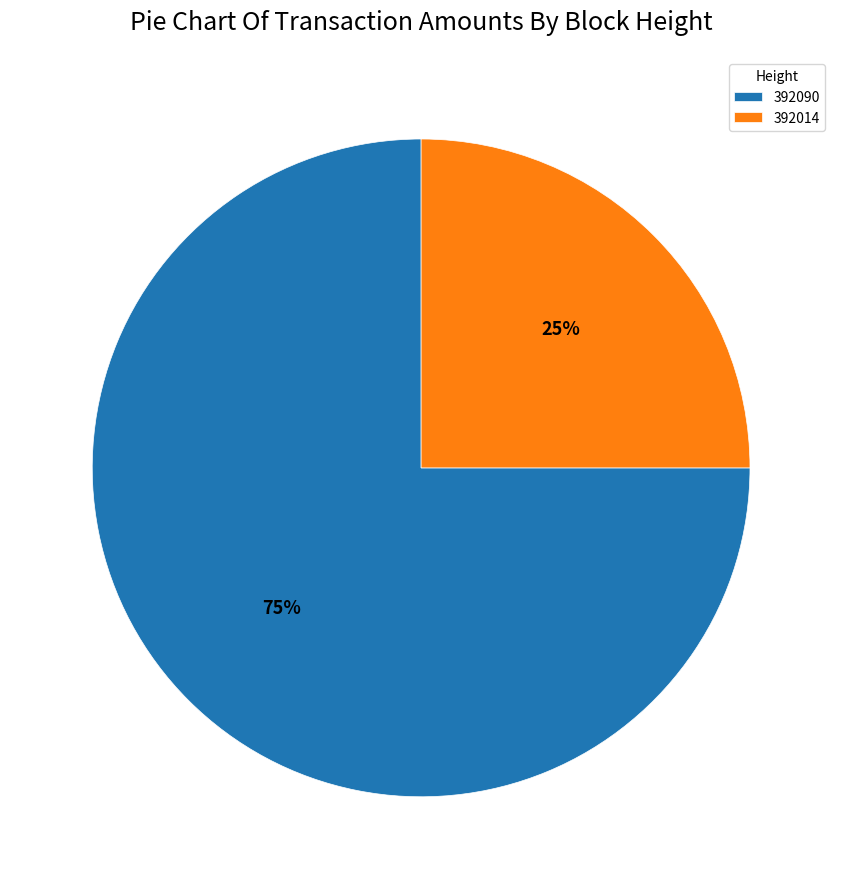

To the nearest percent, what portion does 392014 represent?

25%